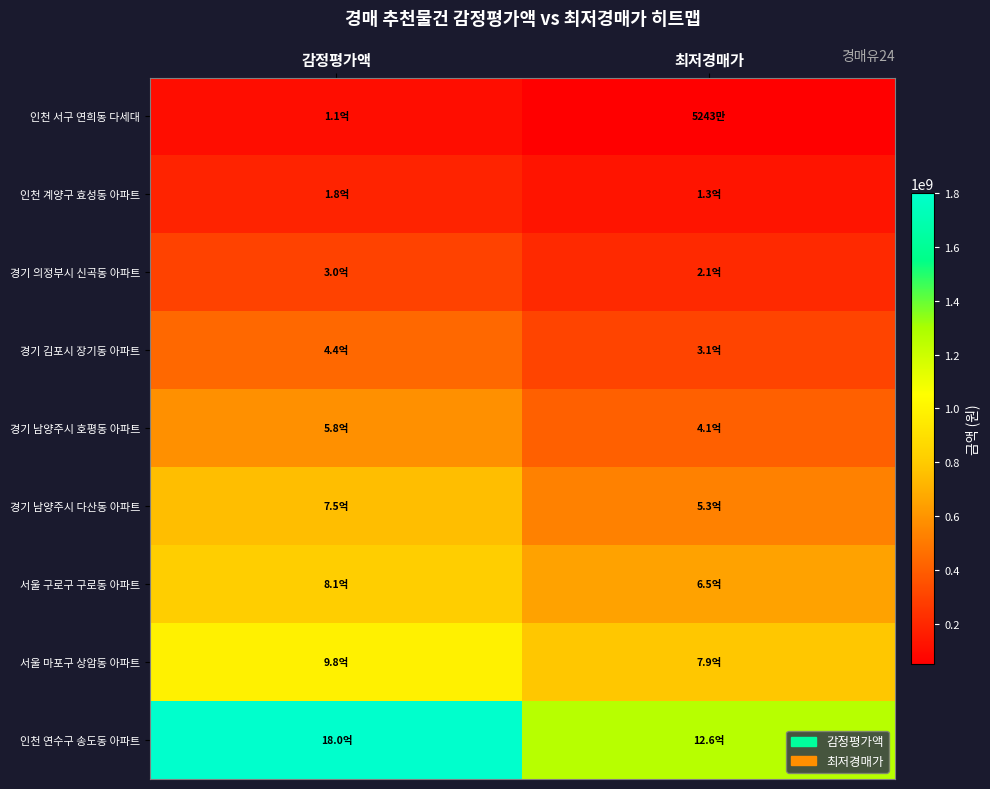

At how many categories does at least one series exceed 1720531928?

1